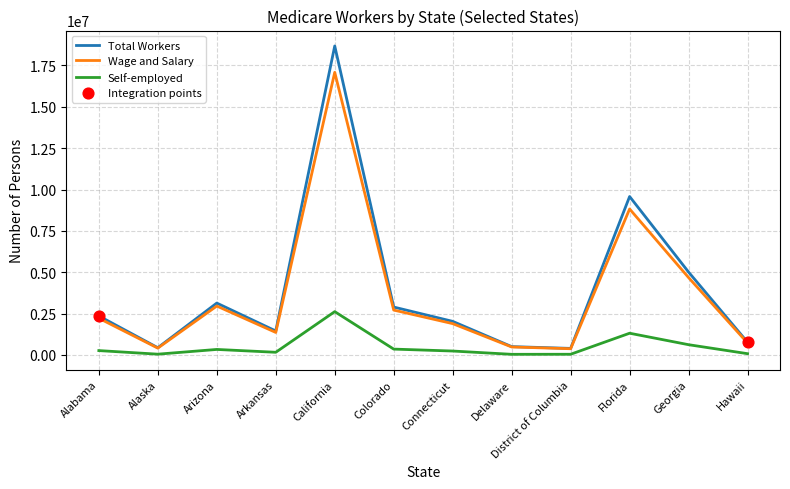

Is the value of Self-employed at Hawaii greater than the value of Total Workers at Georgia?

No